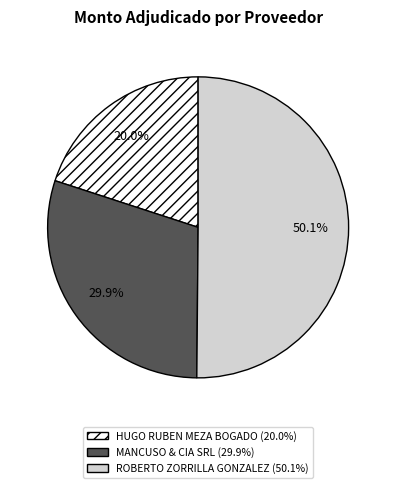

How much of the chart is everything except ROBERTO ZORRILLA GONZALEZ?

49.9%